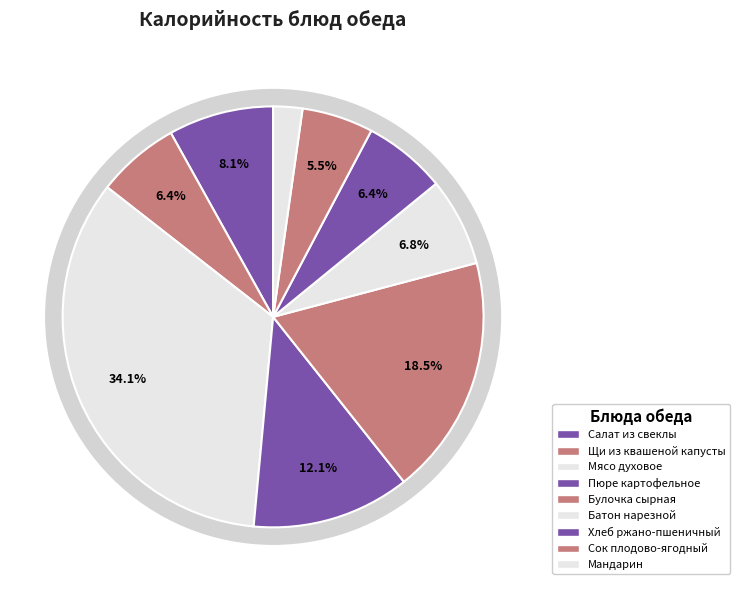

To the nearest percent, what is the combined percentage of Батон нарезной and Салат из свеклы?

15%